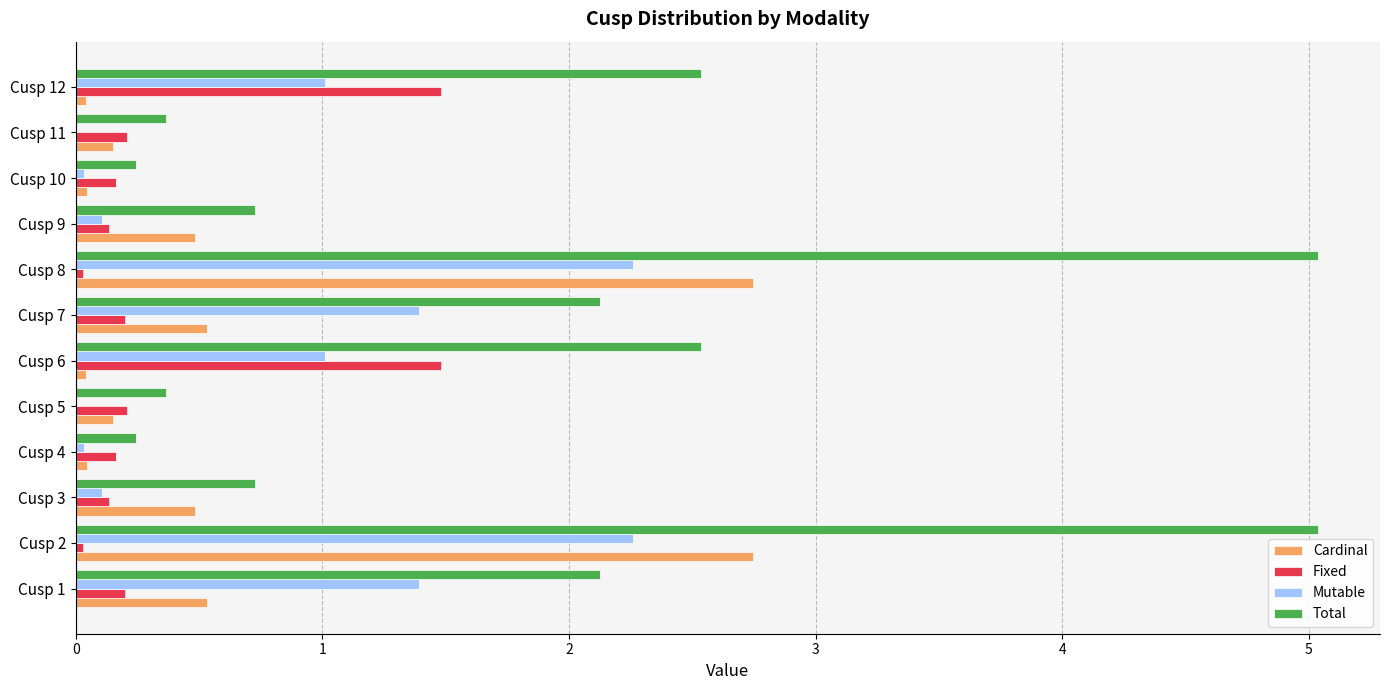

What is the maximum value for Fixed?

1.5